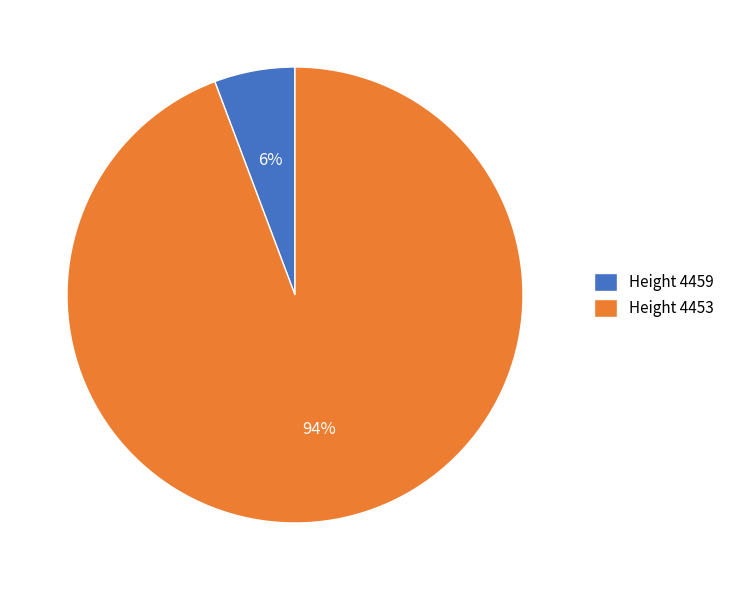

How many slices are in this pie chart?

2